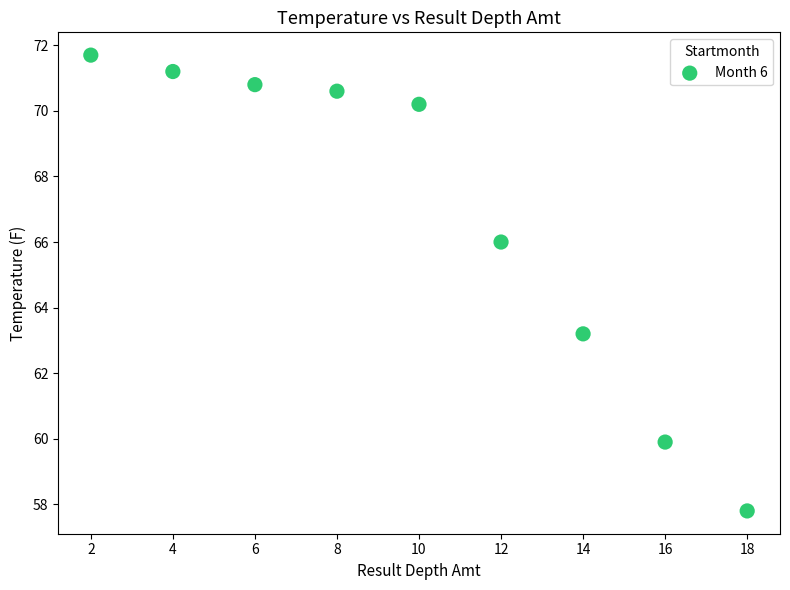

What is the range of Y values (max minus min)?

13.9